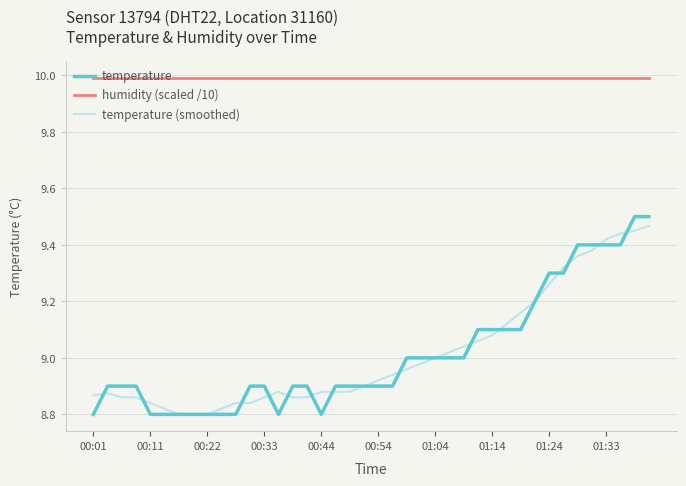

What is the greatest value displayed?

10.0